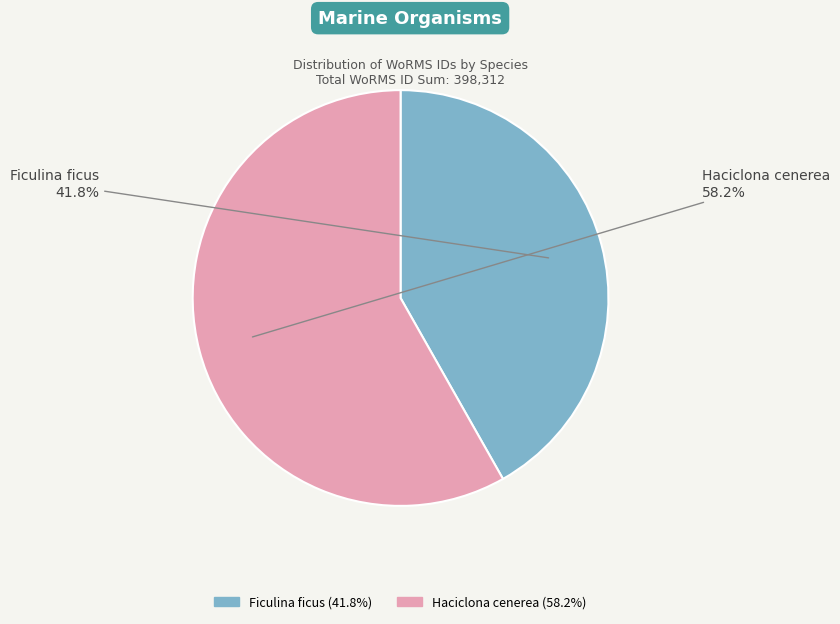

Which category has the biggest portion of the pie?

Haciclona cenerea